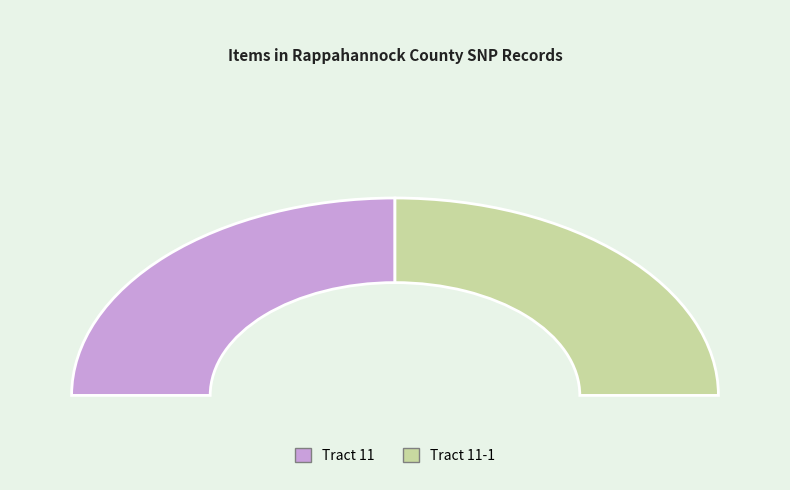

What is the ratio of the value at Tract 11-1 to the value at Tract 11?

1.0